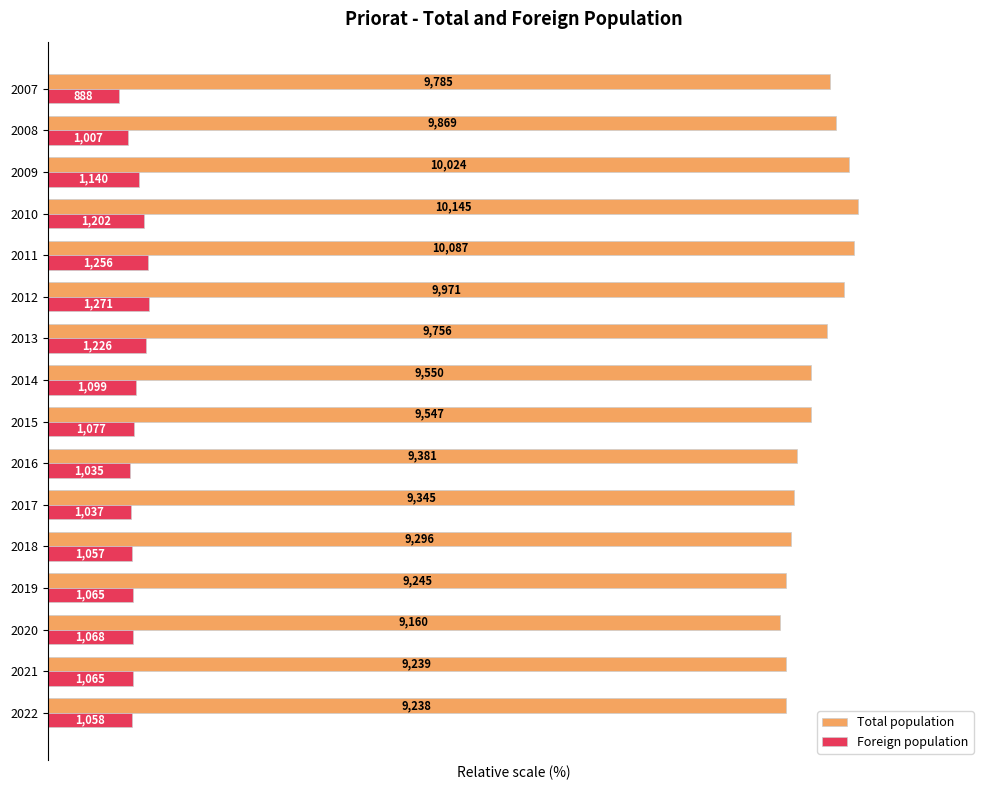

What are all the series names shown in the legend?

Total population, Foreign population